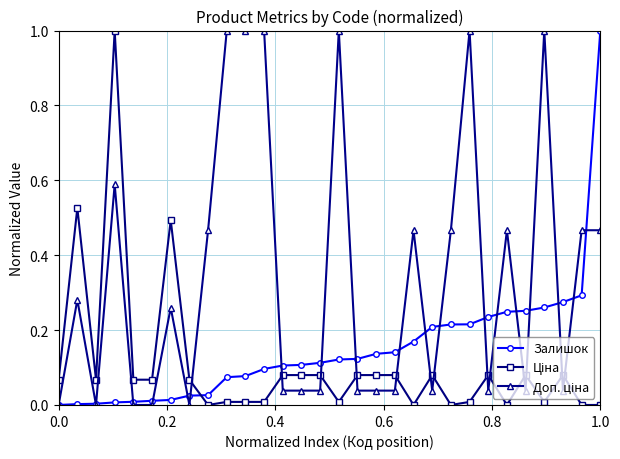

What is the greatest value displayed?

1.0